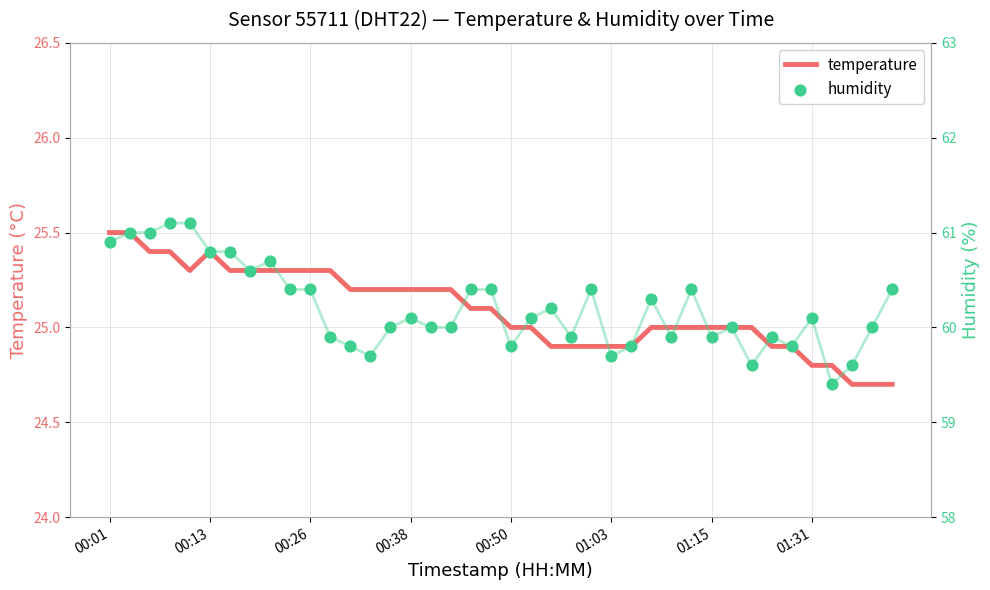

Which series reaches the maximum Y coordinate?

humidity